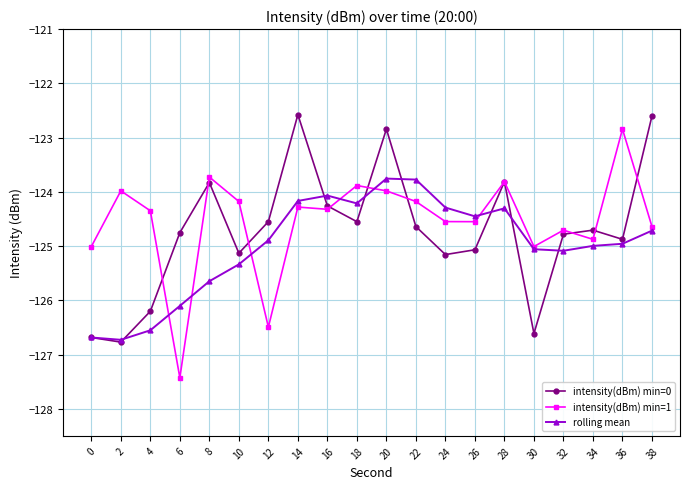

At which category does intensity(dBm) min=0 reach its first local peak?

8